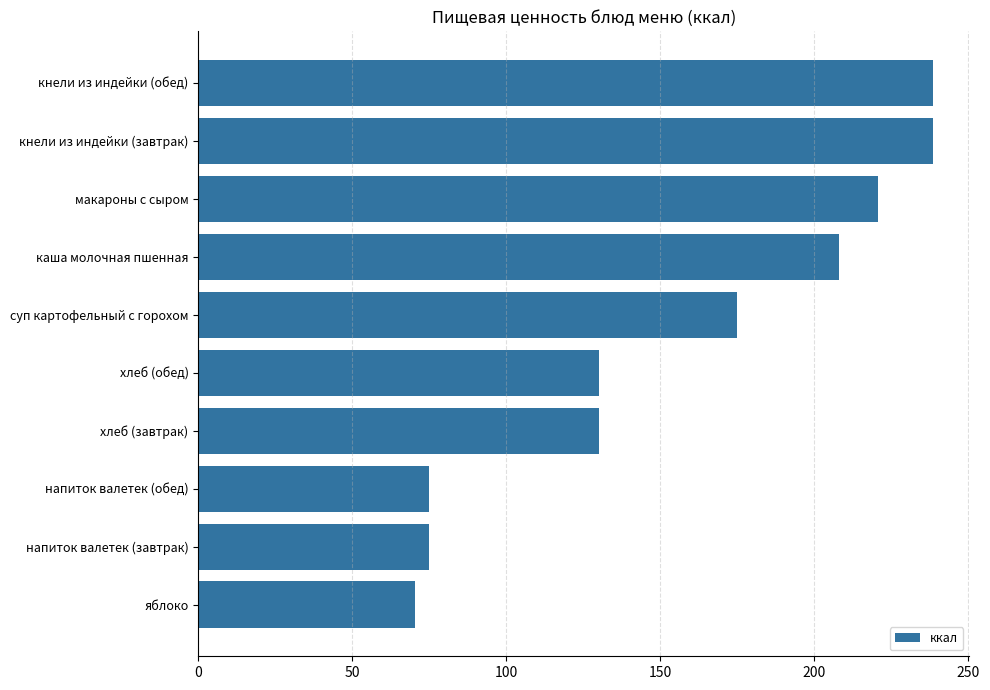

Which has a higher value, макароны с сыром or каша молочная пшенная?

макароны с сыром